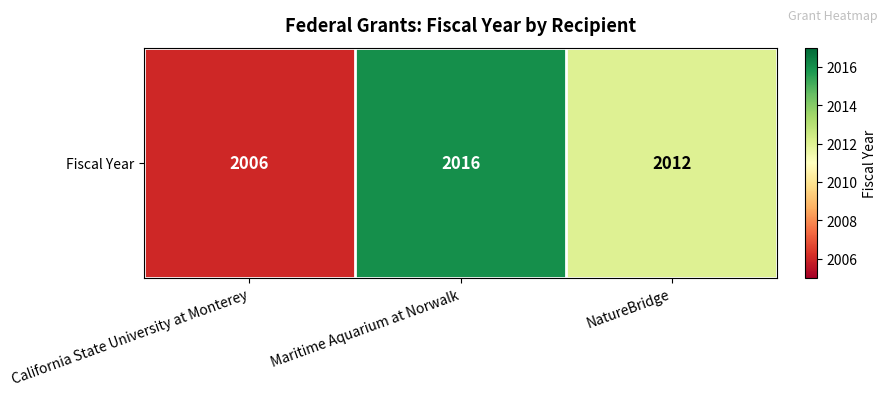

List the labels in order of value, largest first.

Maritime Aquarium at Norwalk, NatureBridge, California State University at Monterey